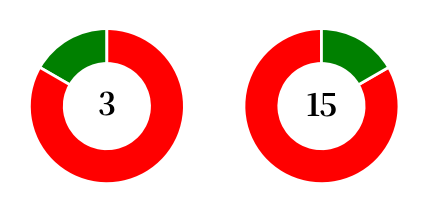

Does 1 represent more than half of the total?

No